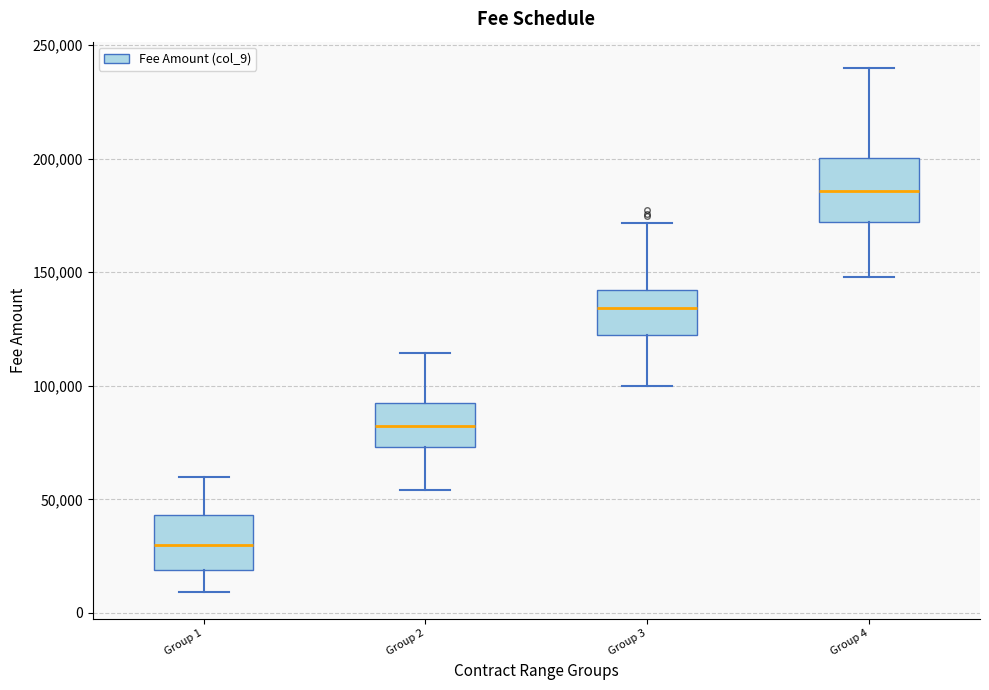

Reading left to right, read every box against the y-axis: the position of its median line, the range the box covers, and the ends of its whiskers. The values are not printed on the chart, so give them approximately, as read against the axis.

Group 1: median 30000, box 20000 to 45000, whiskers 10000 to 60000
Group 2: median 80000, box 75000 to 90000, whiskers 55000 to 115000
Group 3: median 135000, box 120000 to 140000, whiskers 100000 to 170000
Group 4: median 185000, box 170000 to 200000, whiskers 150000 to 240000